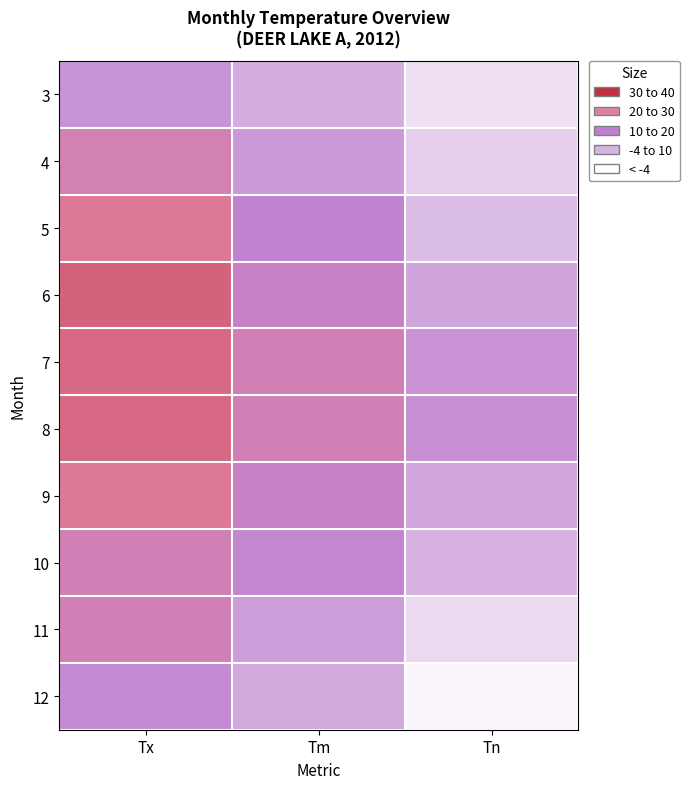

What is the spread (max minus min) of values at Tn?

23.6